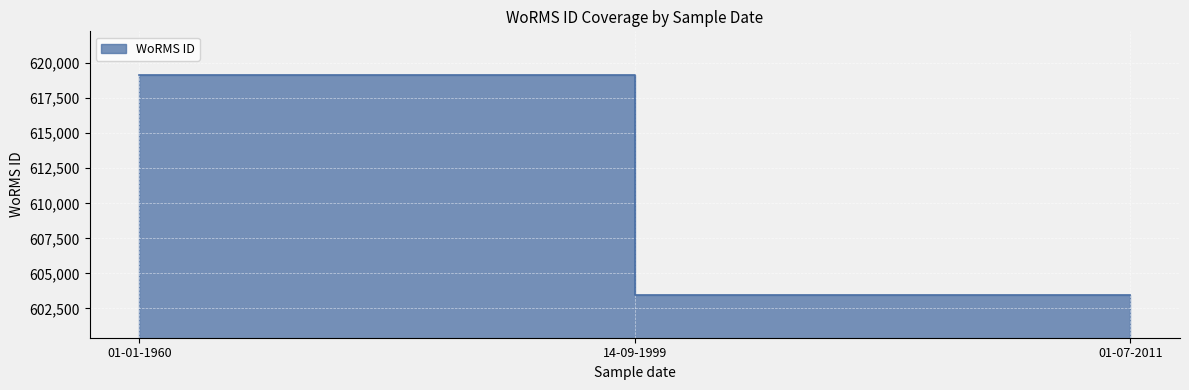

Reading left to right, list all the values displayed in this chart.

619172	603429	603429